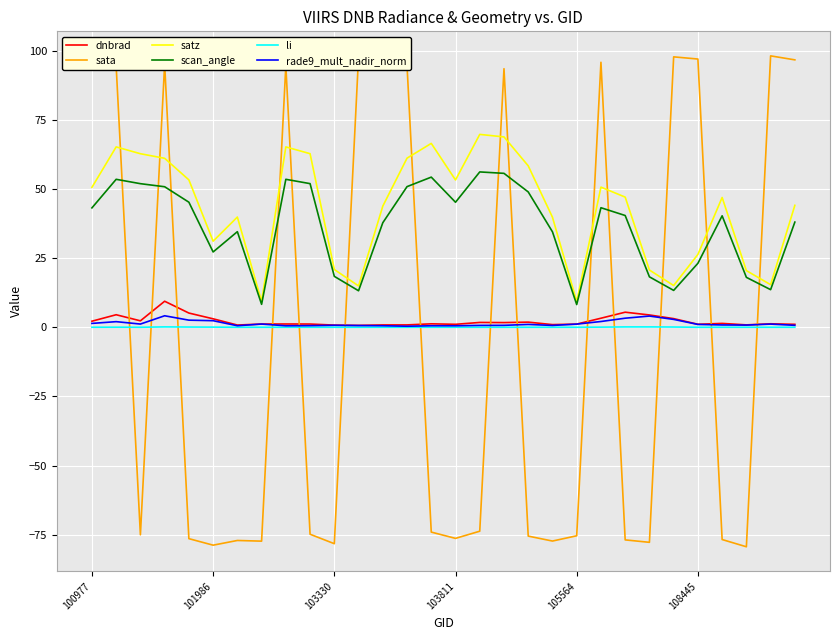

True or false: satz and rade9_mult_nadir_norm cross at least once.

False